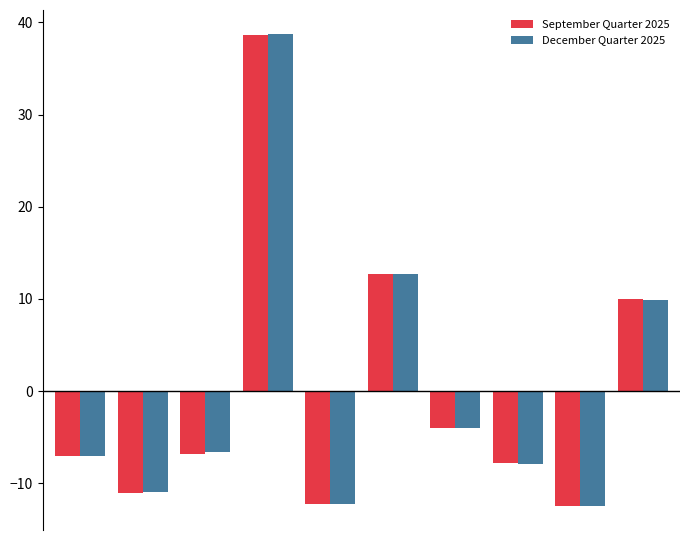

Which series has the largest range (max minus min)?

December Quarter 2025